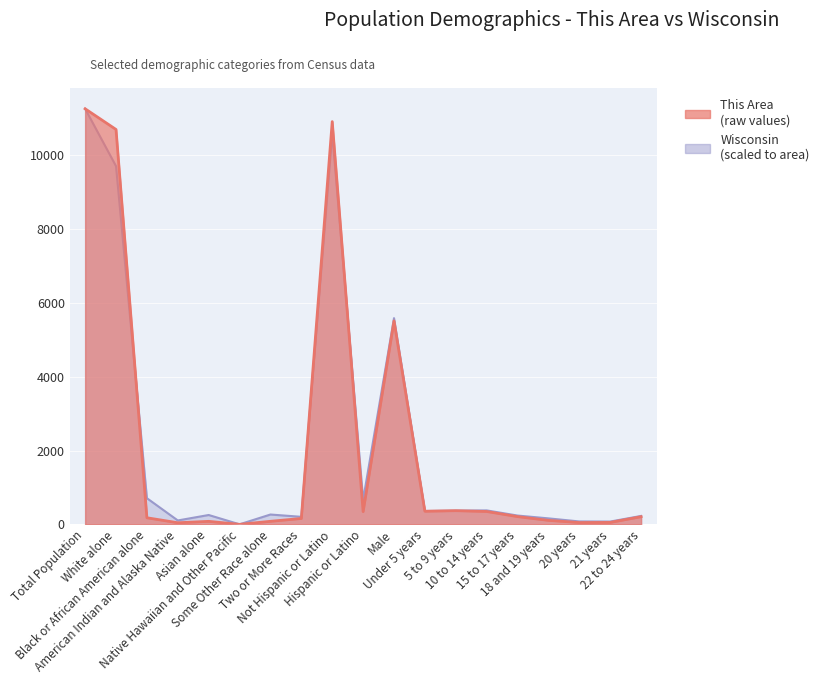

Reading left to right, what are all the values shown in this chart?

This Area: 11250.0	10690.0	181.0	46.0	84.0	2.0	85.0	162.0	10903.0	347.0	5509.0	358.0	373.0	351.0	212.0	111.0	51.0	55.0	210.0
Wisconsin: 11250.0	9697.3	710.5	107.9	255.7	3.6	268.8	206.4	10585.2	664.8	5583.3	362.8	372.5	380.3	240.7	164.4	81.1	78.3	230.1